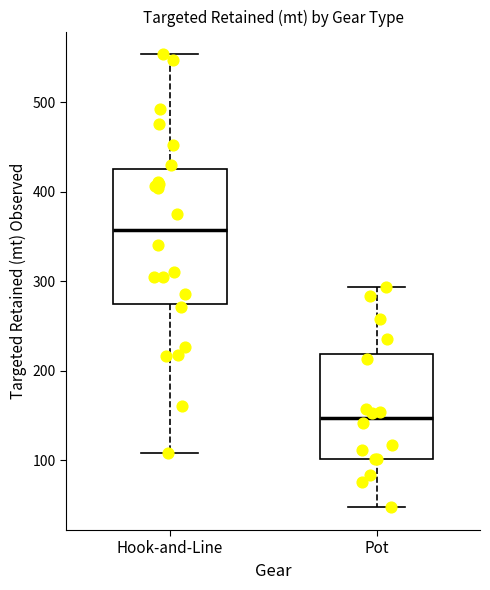

Reading left to right, transcribe this box plot: for each box, give where its median line is, the range the box spans, and where its two whiskers end, as read against the y-axis. The values are not printed on the chart, so give them approximately, as read against the axis.

Hook-and-Line: median 360, box 270 to 430, whiskers 110 to 550
Pot: median 150, box 100 to 220, whiskers 50 to 290